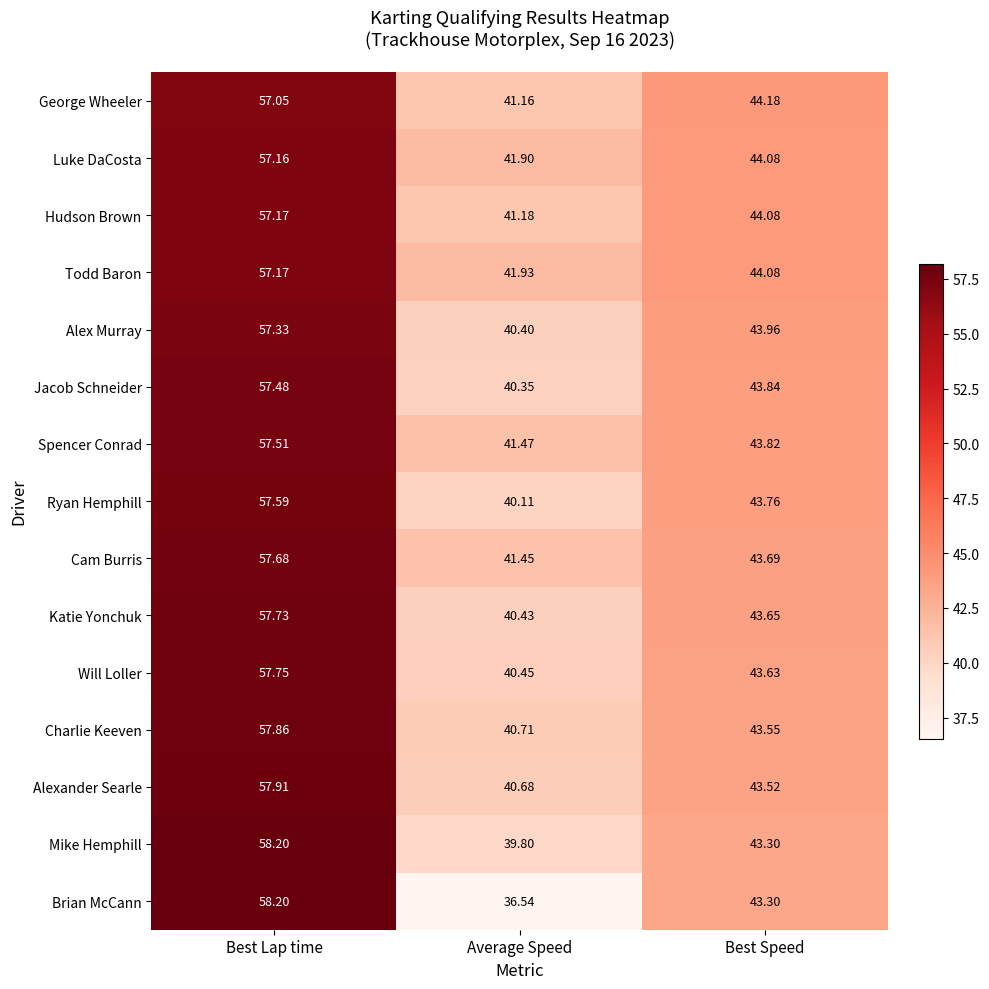

At which category does the chart reach its peak across all series?

Best Lap time